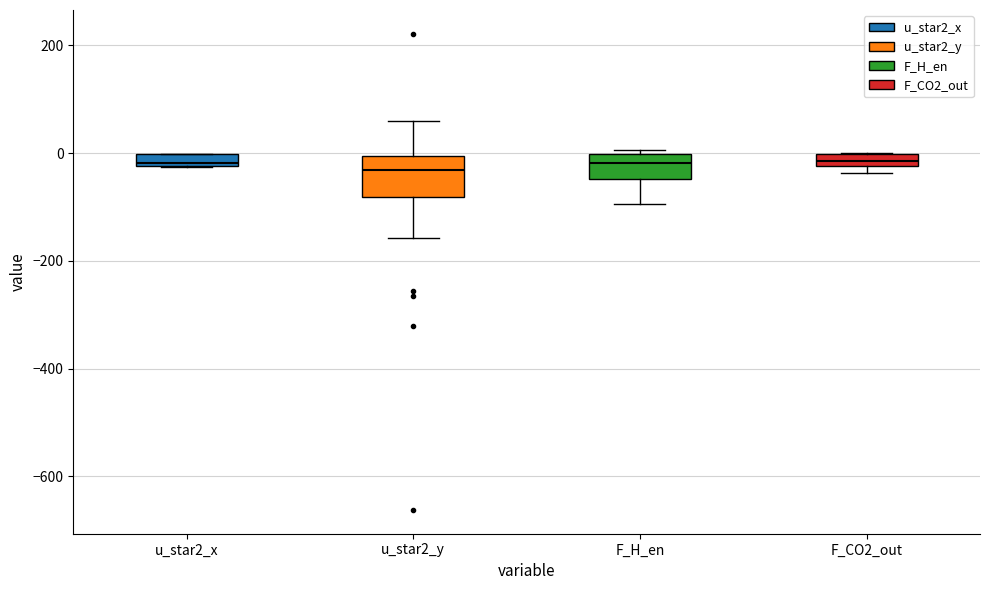

Comparing the boxes themselves (not the whiskers), which one is the tallest?

u_star2_y